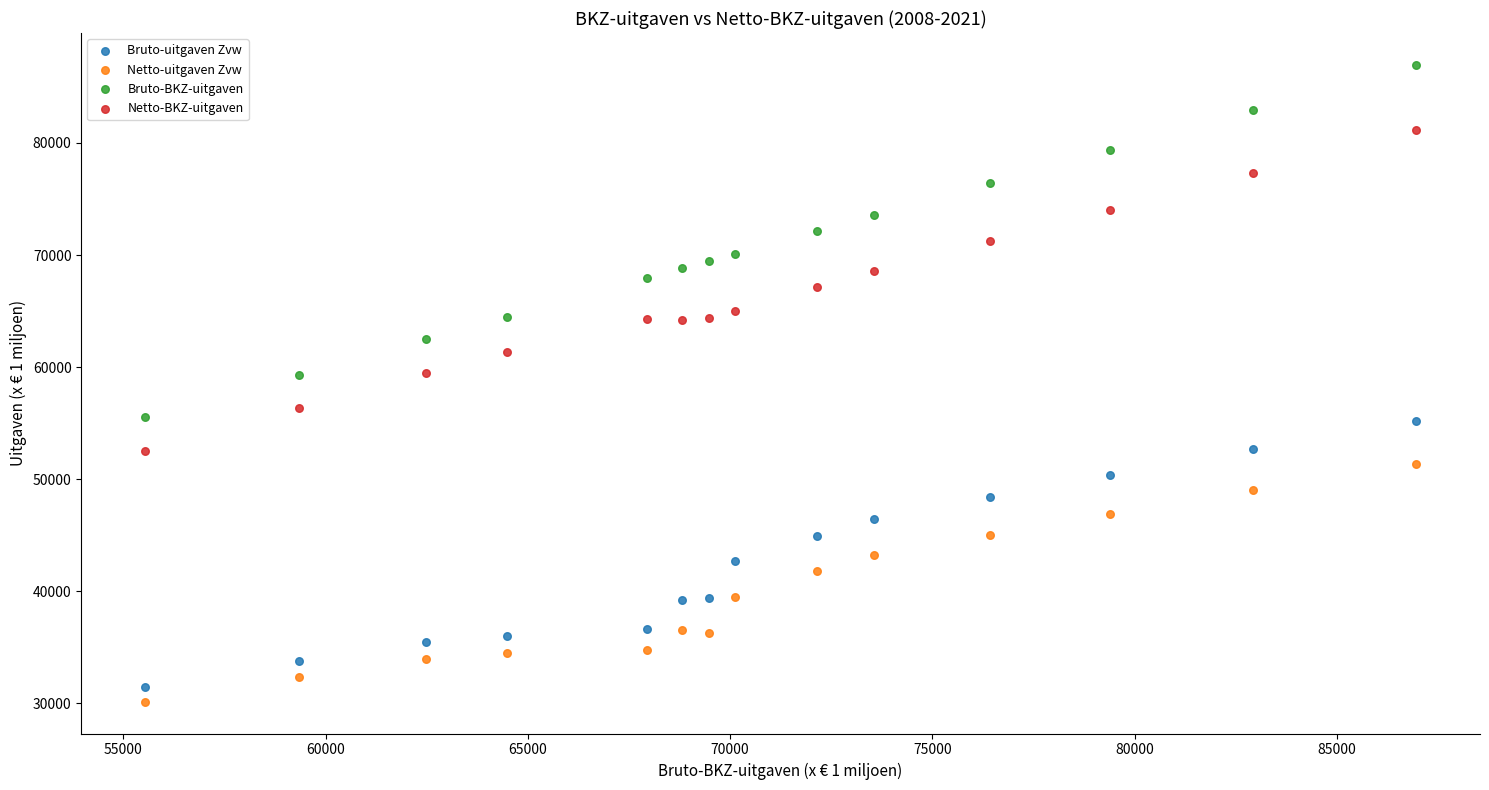

Which series has the widest spread of Y values?

Bruto-BKZ-uitgaven